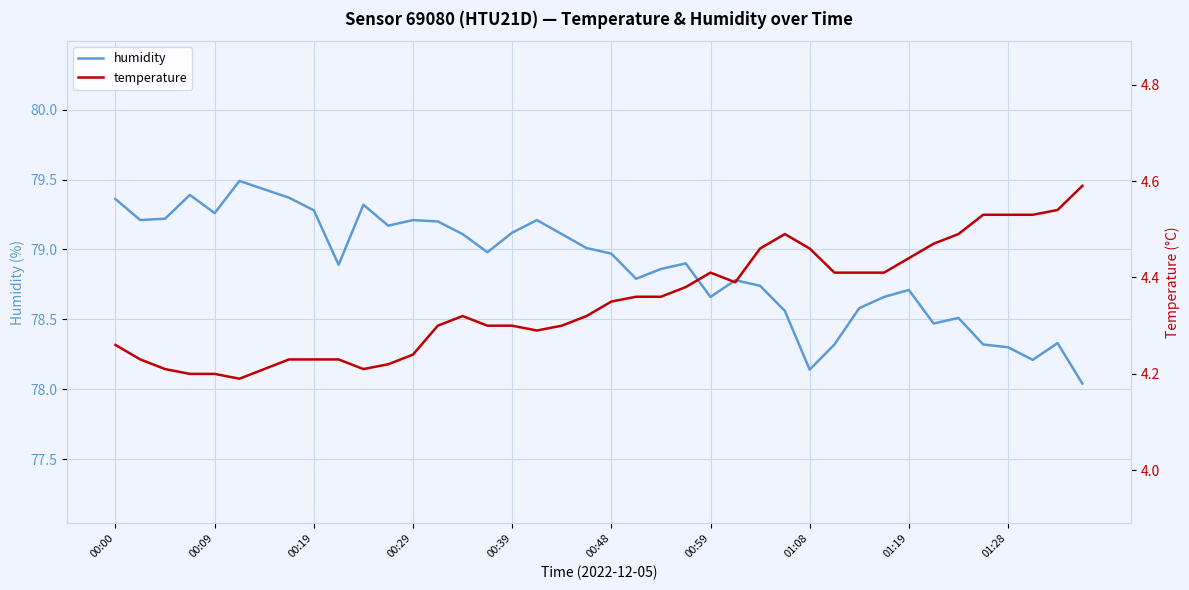

What is the greatest value displayed?

79.5